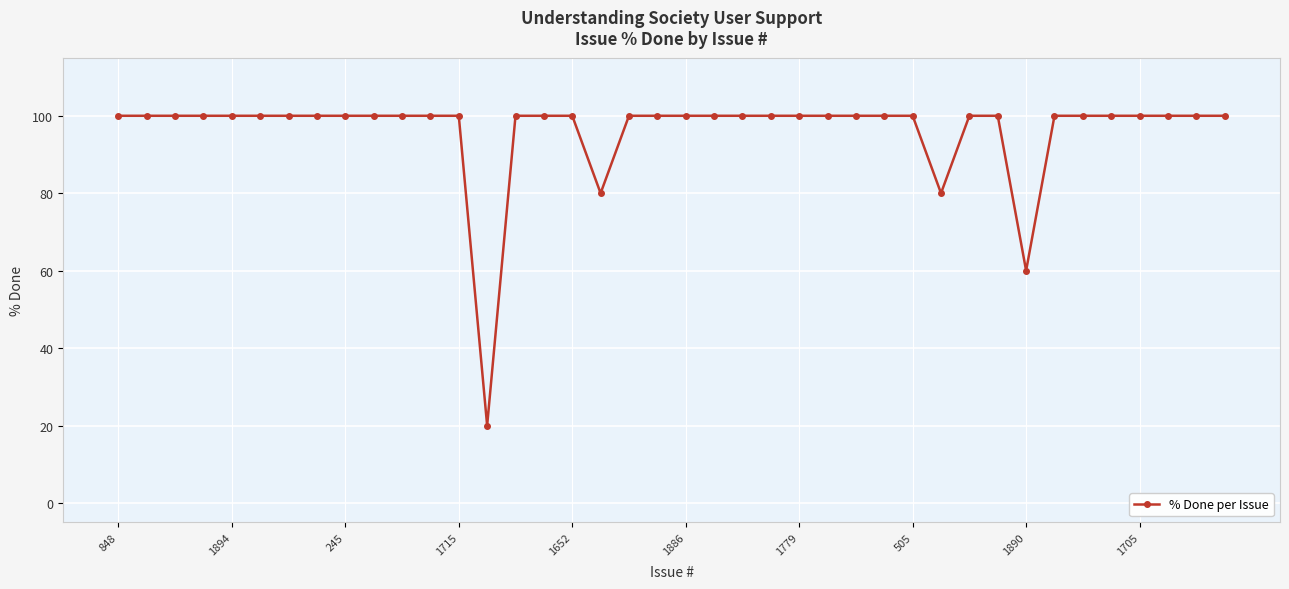

What is the smallest value displayed?

20